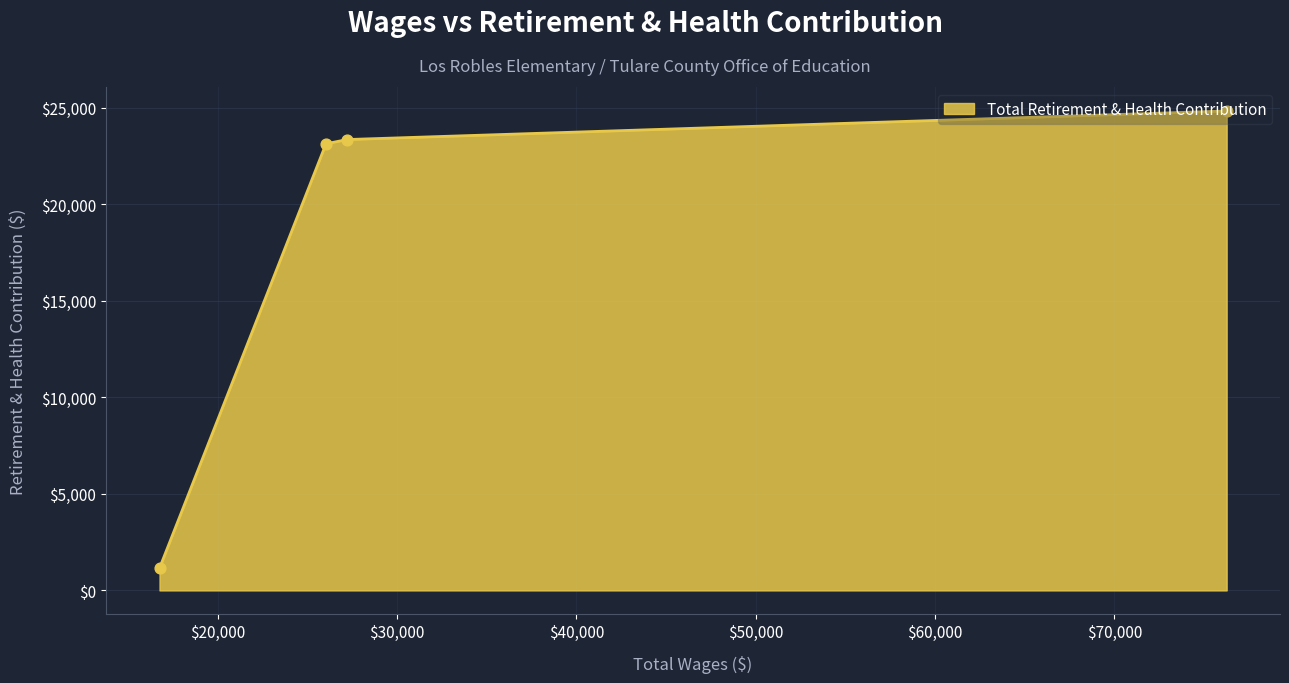

What is the average value?

18122